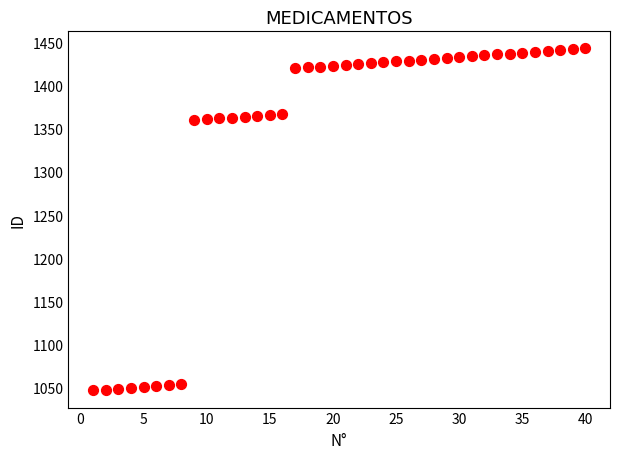

What is the range of Y values (max minus min)?

396